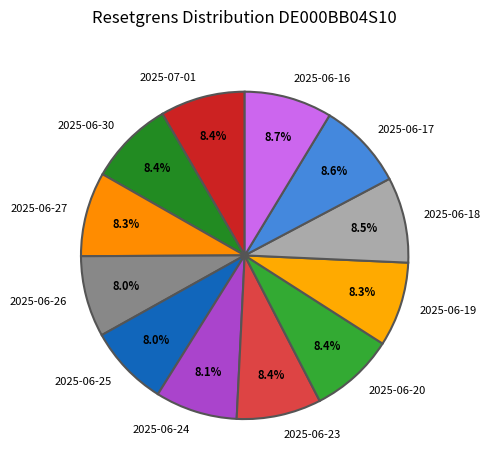

How many slices are in this pie chart?

12